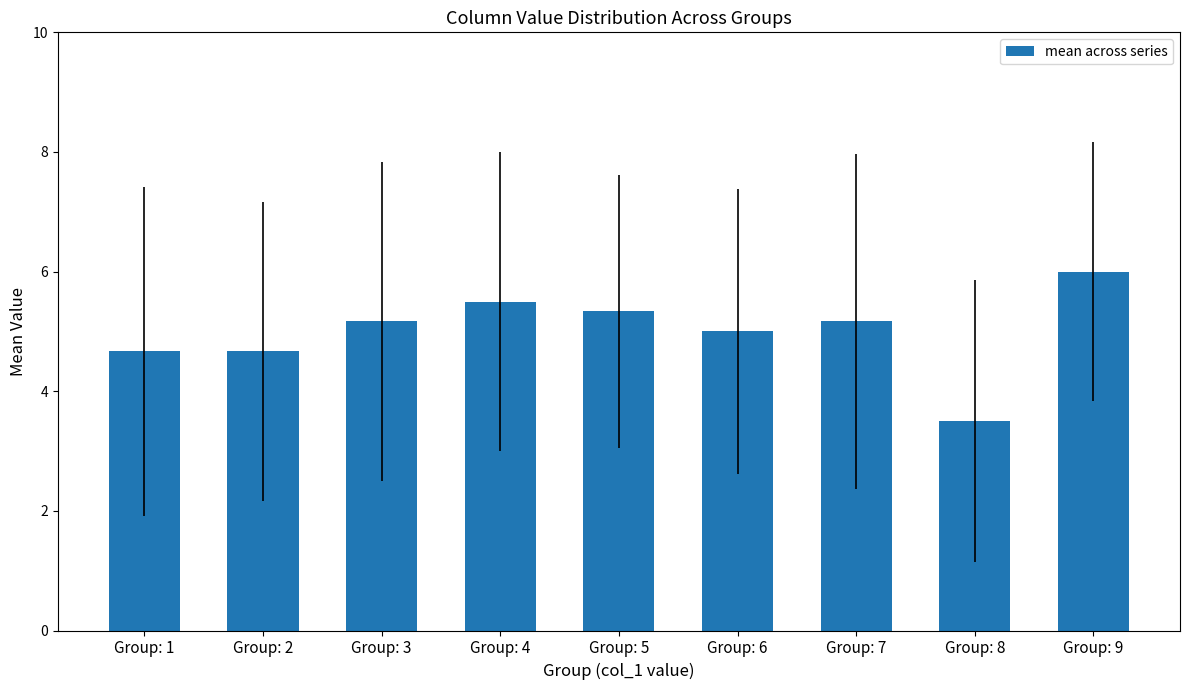

The value at Group: 2 is 3.0. True or false?

False